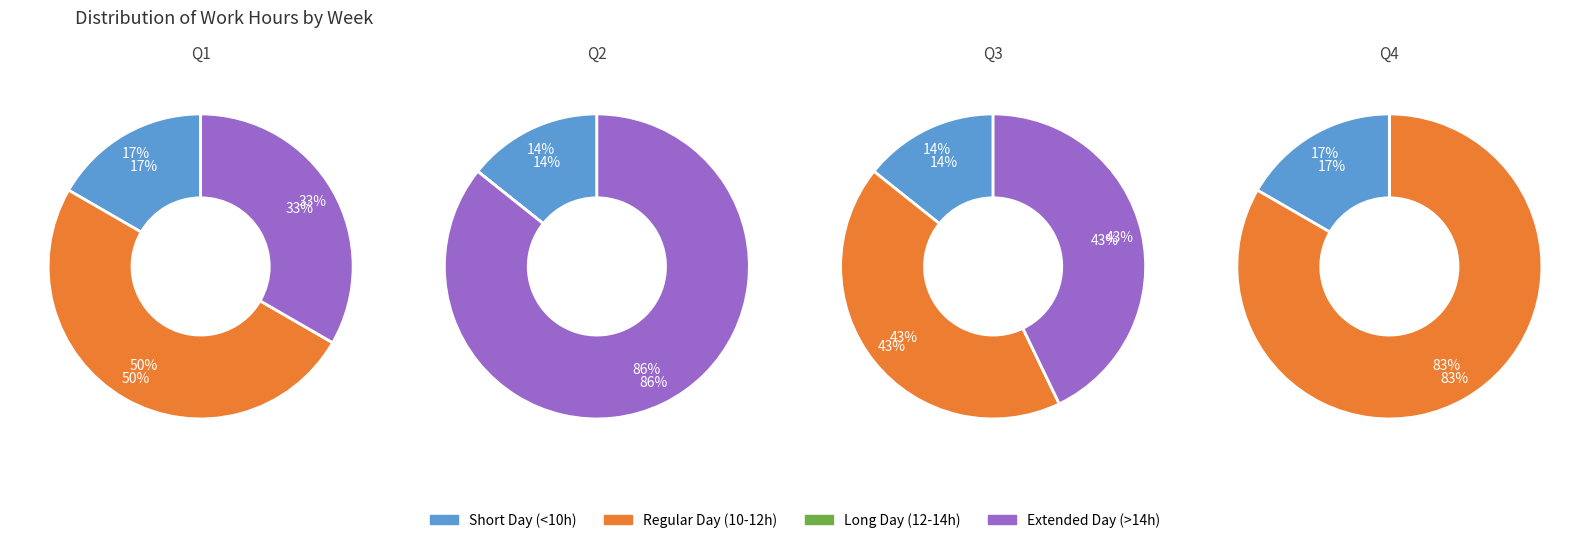

True or false: 3 accounts for 8% of the total.

False